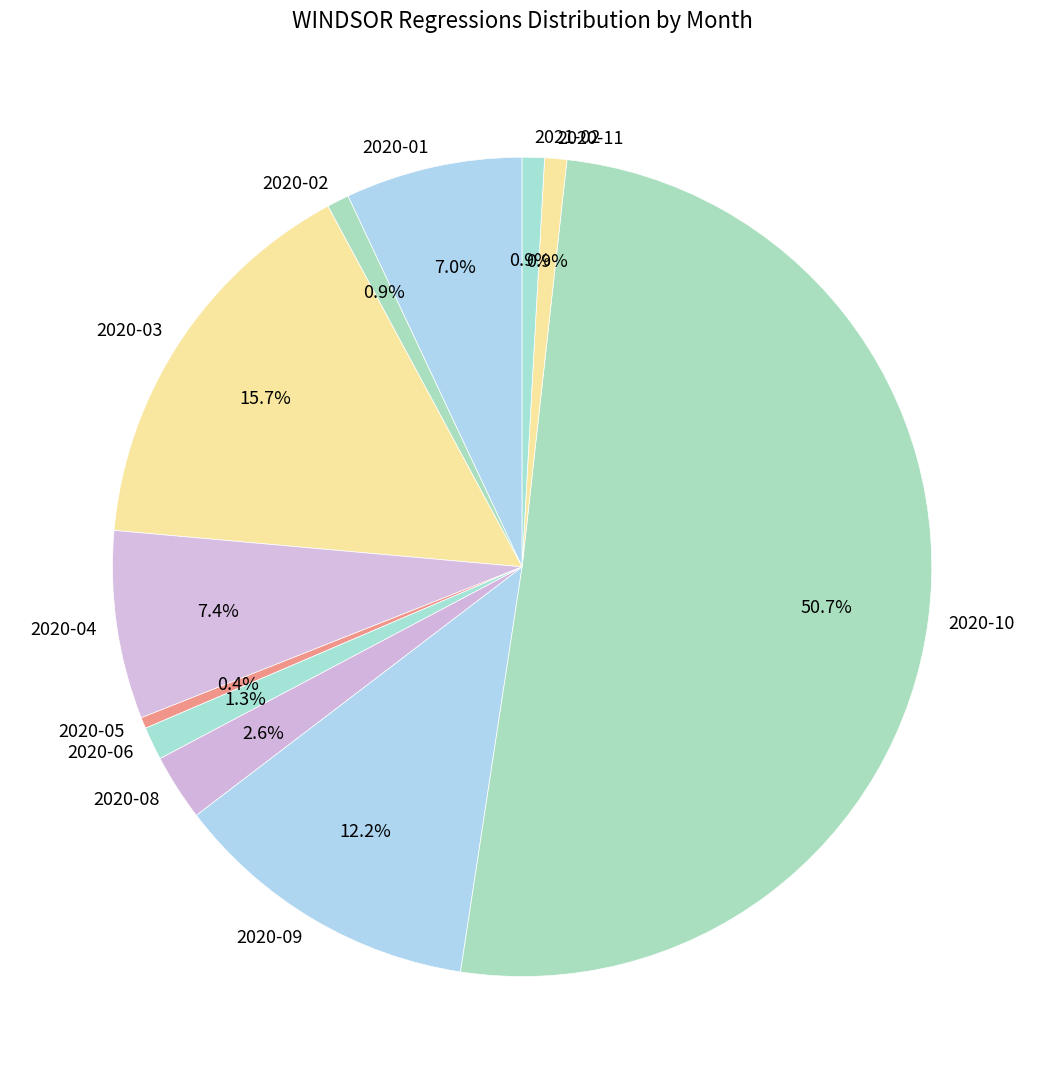

Which slice is the largest?

2020-10